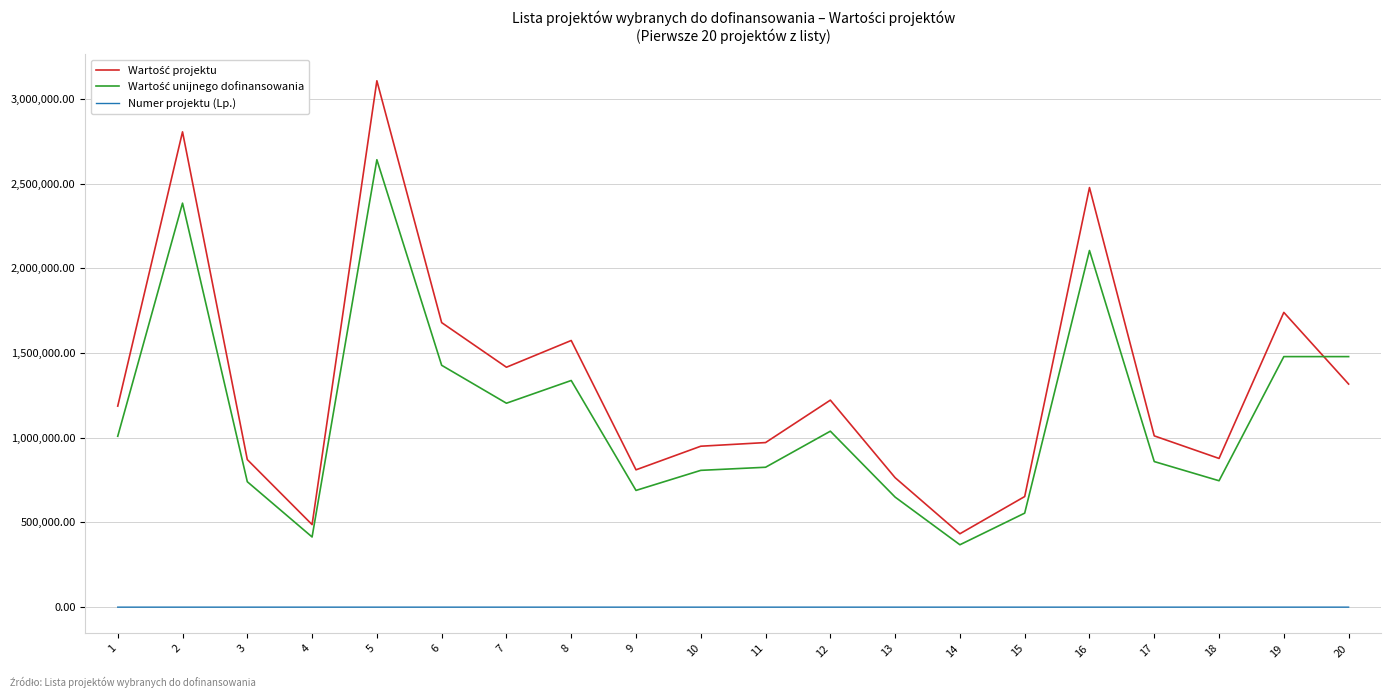

What is the maximum value shown in the chart?

3108000.0